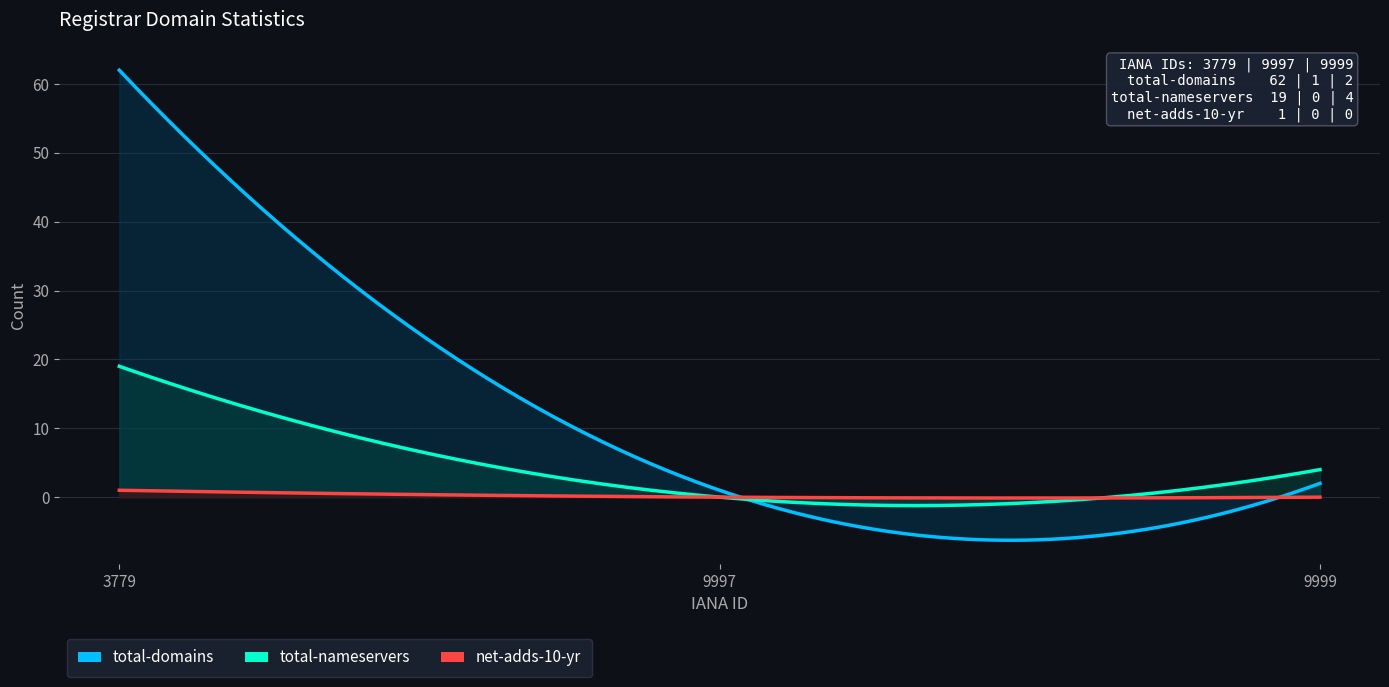

The net-adds-10-yr series shows 0 at ICANN Monitor Registrar. True or false?

True